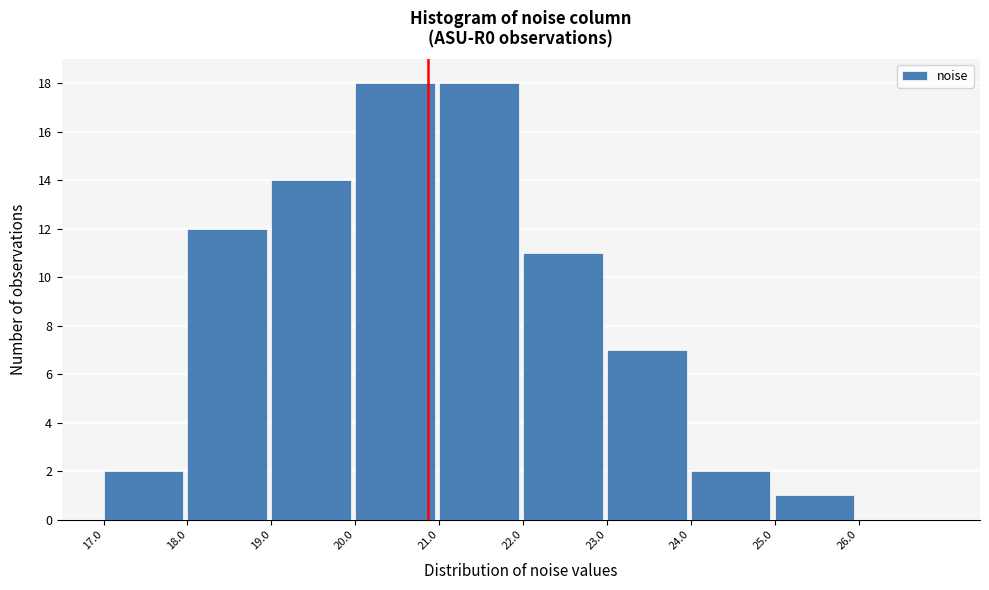

Reading left to right, transcribe this chart: for each bar, give the range it covers on the x-axis and its height. The values are not printed on the chart, so give them approximately, as read against the axis.

17 to 18: 2
18 to 19: 12
19 to 20: 14
20 to 21: 18
21 to 22: 18
22 to 23: 11
23 to 24: 7
24 to 25: 2
25 to 26: 1
26 to 27: 0